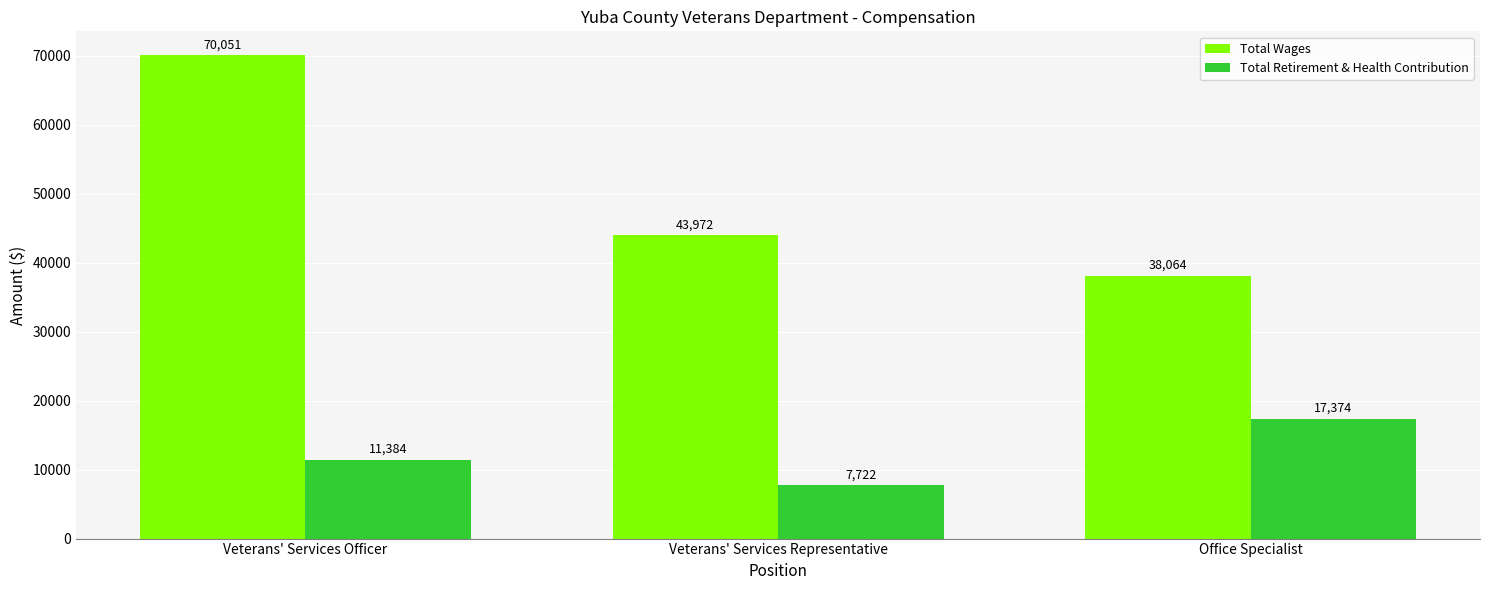

Which series has the largest range (max minus min)?

Total Wages